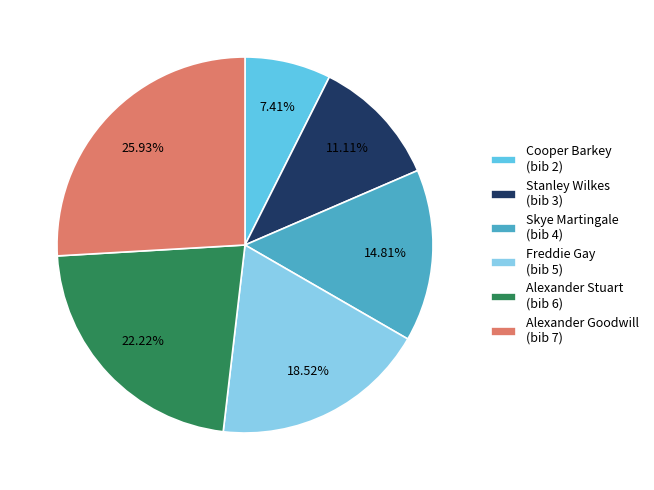

Which category has the biggest portion of the pie?

Alexander Goodwill (bib 7)